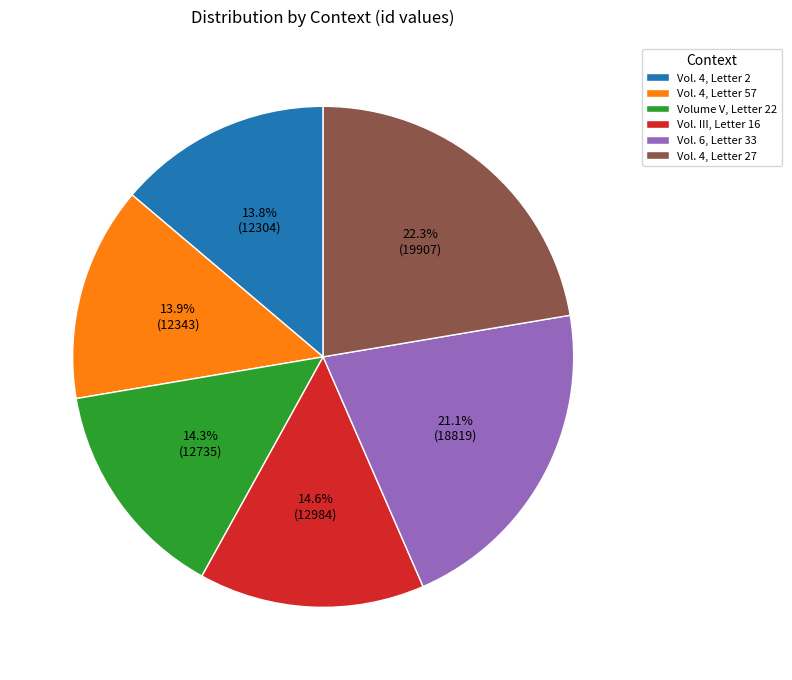

To the nearest percent, what is the average slice percentage?

17%